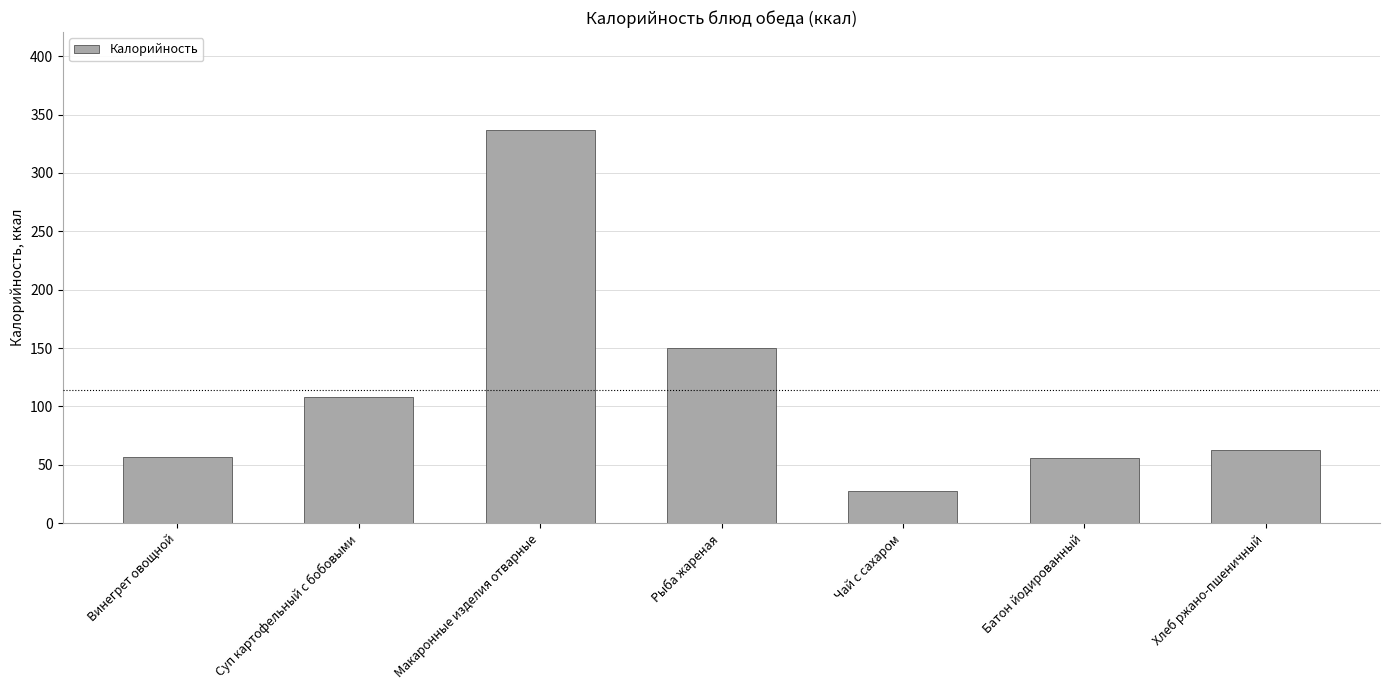

Does the chart contain stacked bars?

No